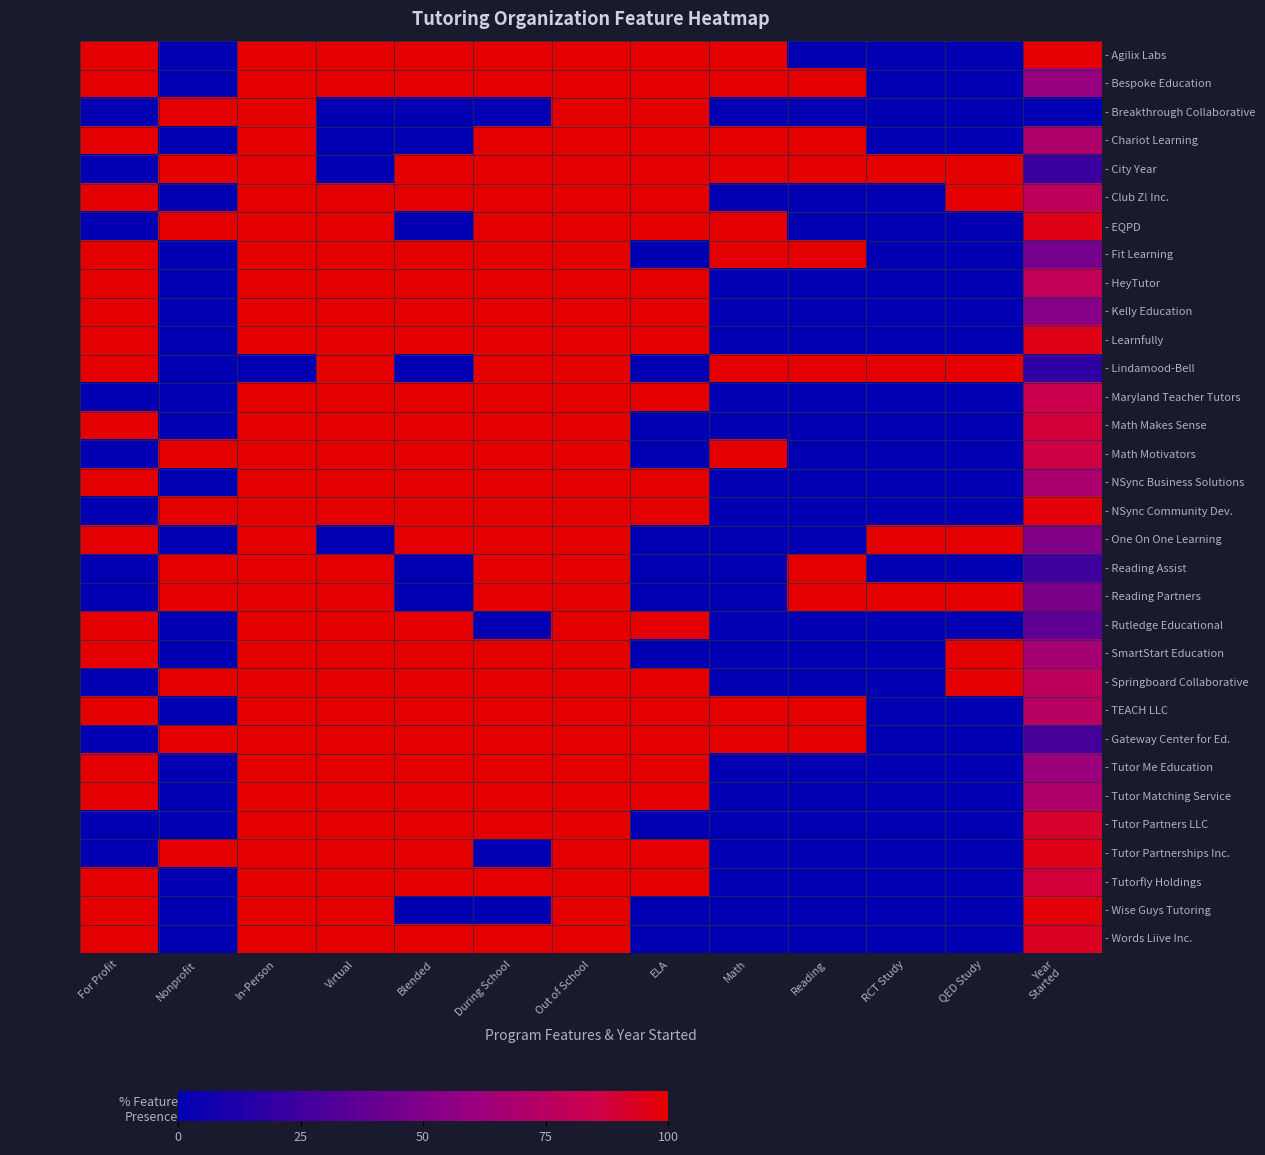

Which has a higher value, RCT Study or During School?

During School